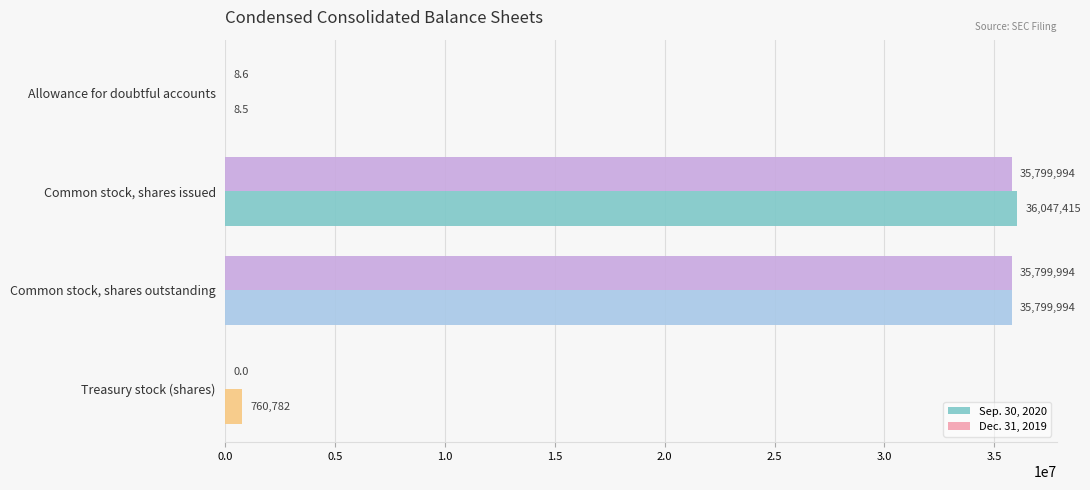

What are all the series names shown in the legend?

Sep. 30, 2020, Dec. 31, 2019